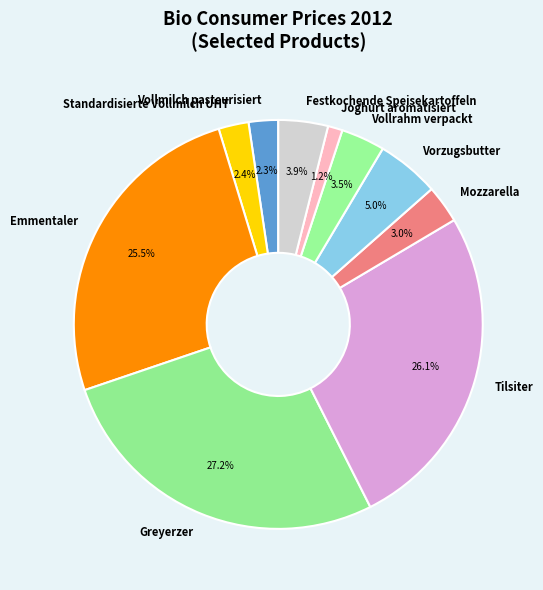

How many slices are in this pie chart?

10